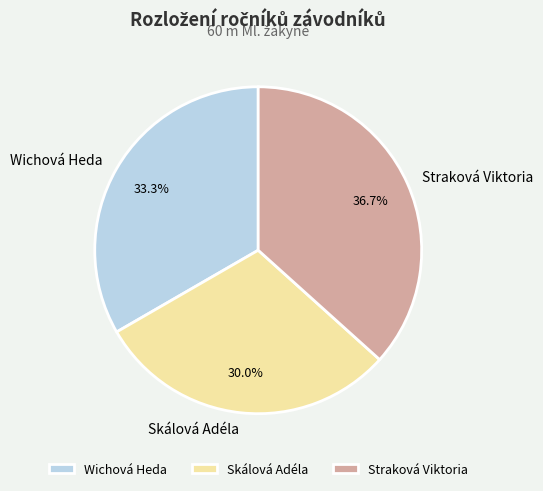

Which slice is the largest?

Straková Viktoria